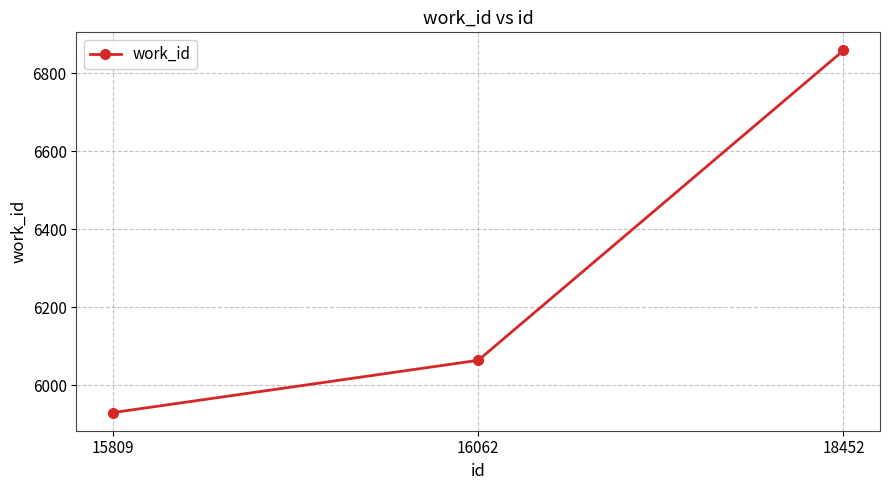

Is it true that the value at 15809 is 10389?

False